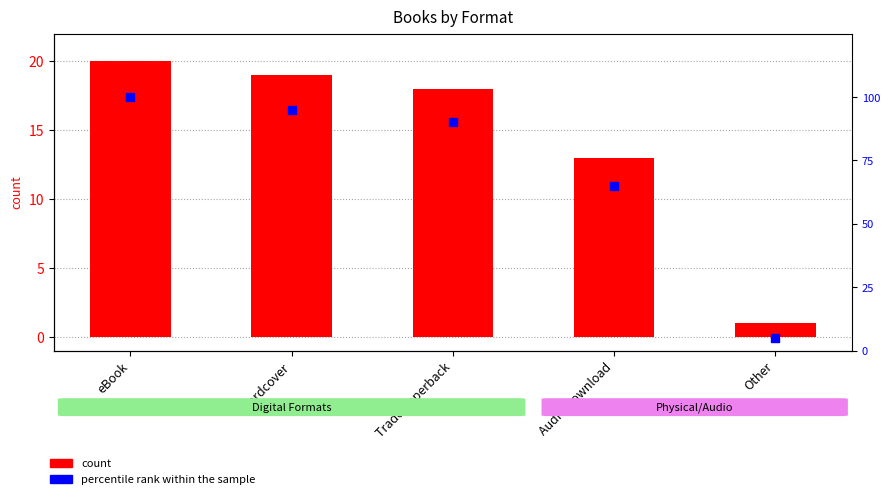

What are all the series names shown in the legend?

count, percentile rank within the sample